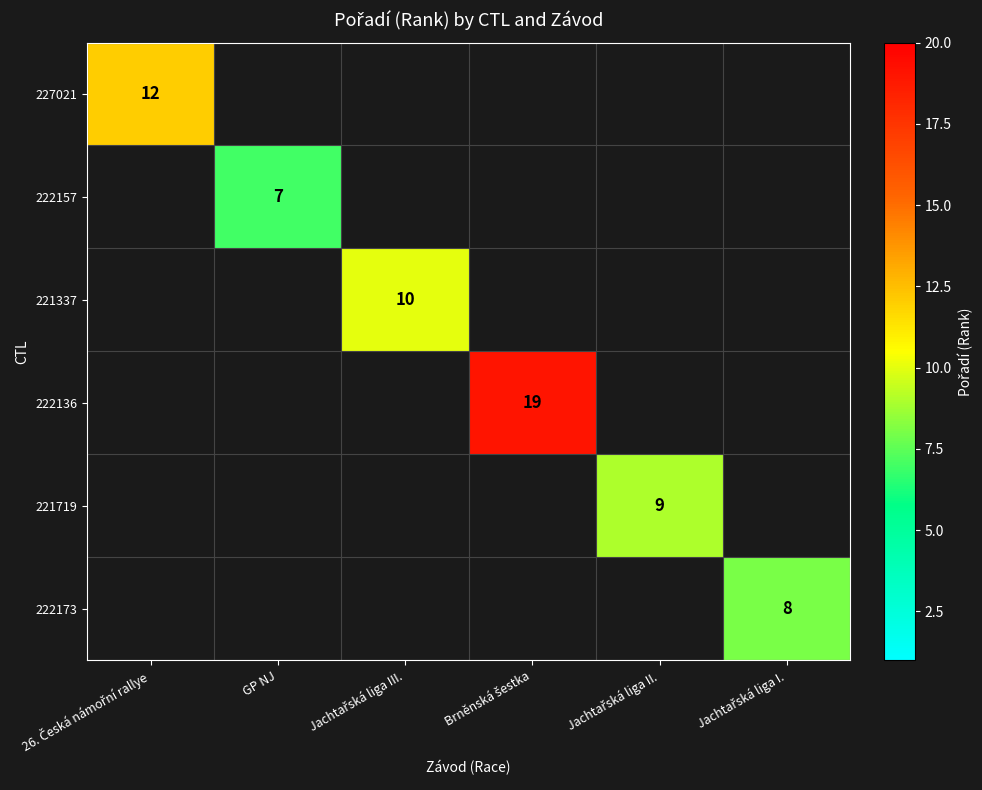

At how many categories does at least one series exceed 11?

2